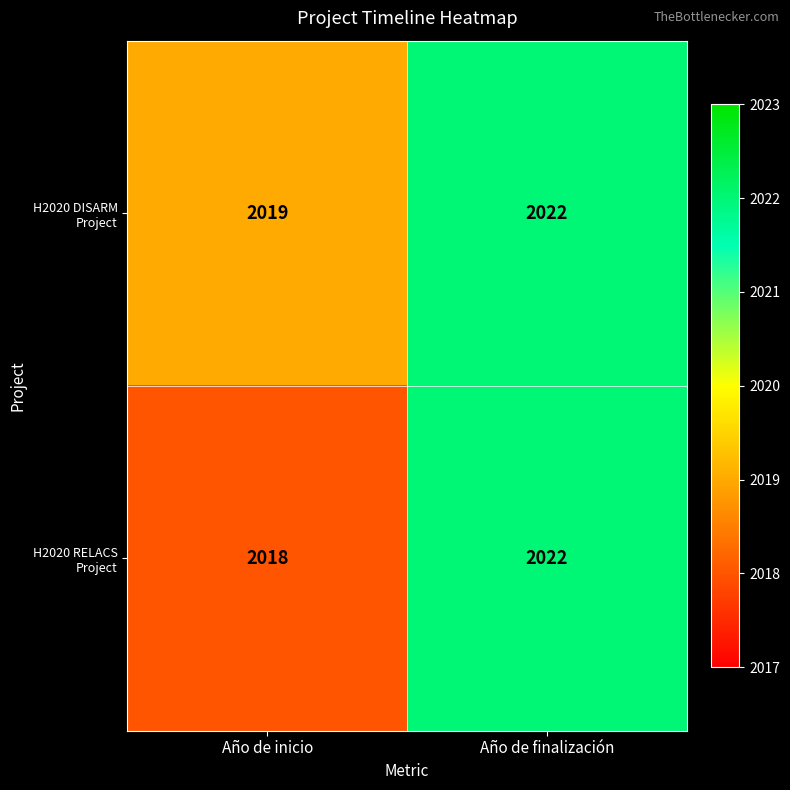

Where is H2020 DISARM Project nearest to the value 2020?

Año de inicio